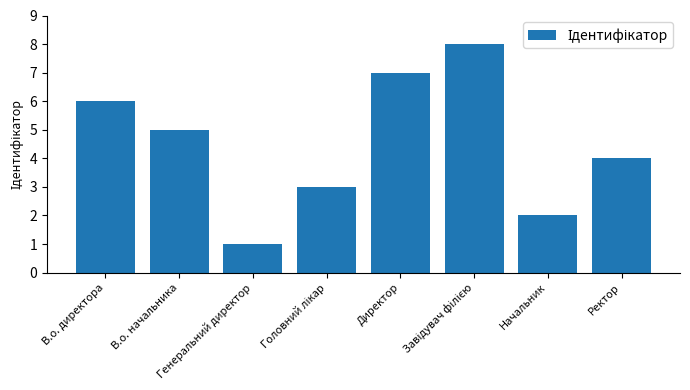

What is the difference between the values at В.о. директора and Генеральний директор?

5